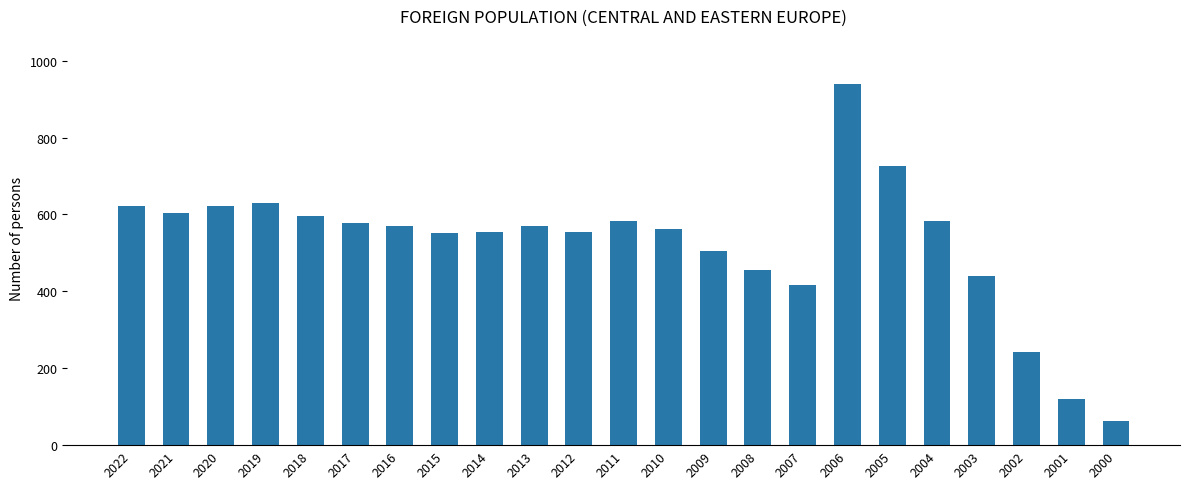

Which label corresponds to the largest value in the chart?

2006